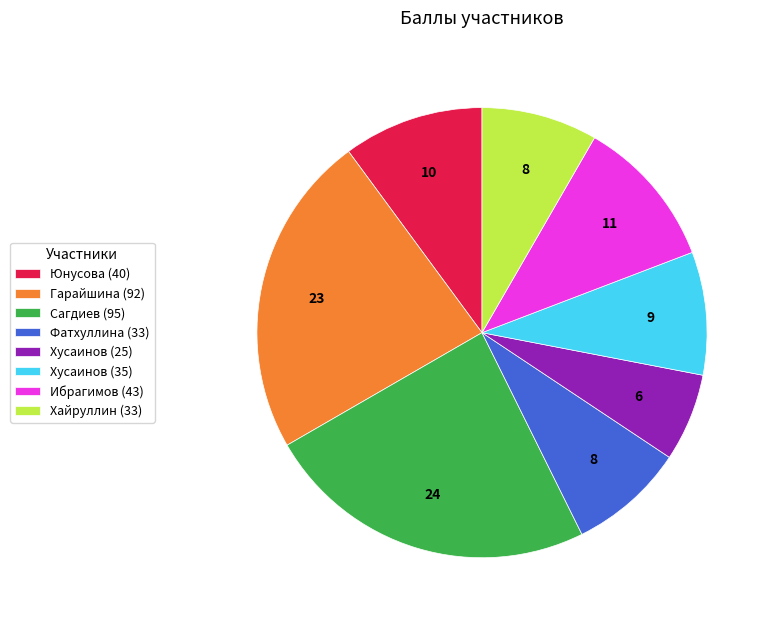

Approximately how many times larger is the value at Фатхуллина (33) compared to Хайруллин (33)?

1.0